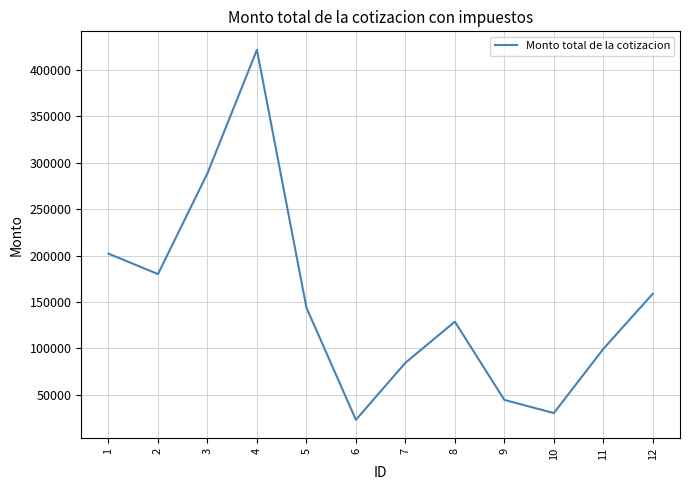

What is the greatest value displayed?

421274.9